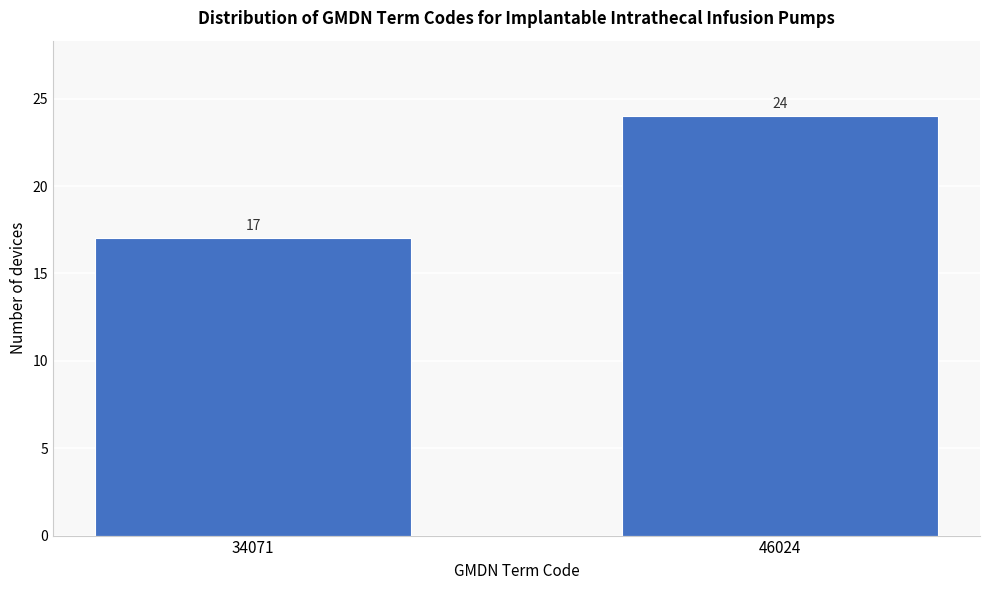

Reading right to left, extract all data points from this chart.

46024=24	34071=17